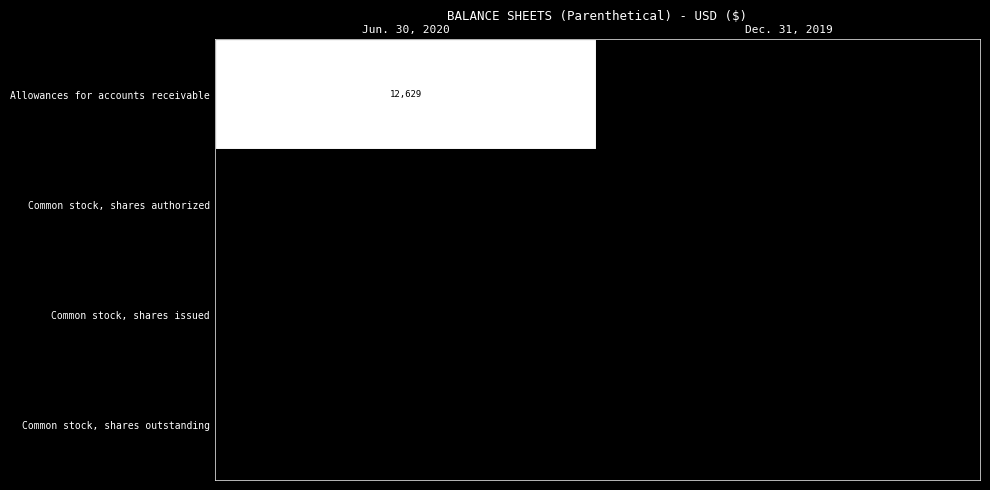

Read the Allowances for accounts receivable value at Jun. 30, 2020.

12629